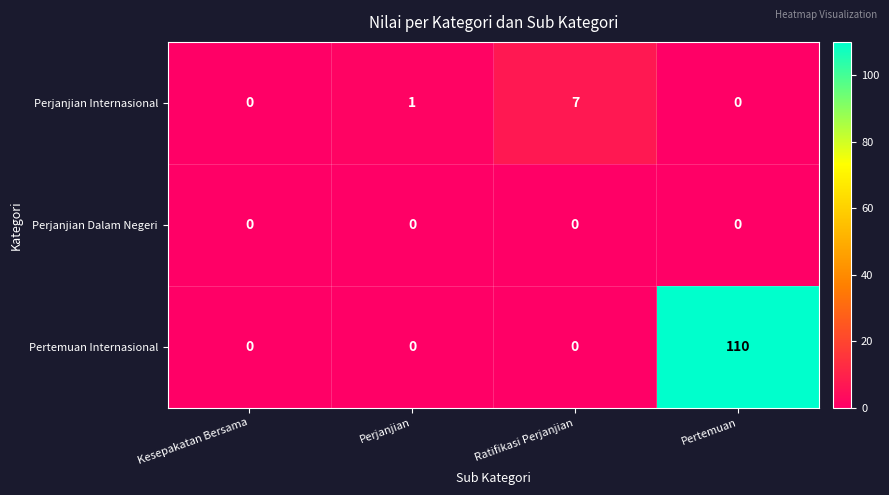

Count the Pertemuan Internasional values in the range 0 to 110.

4